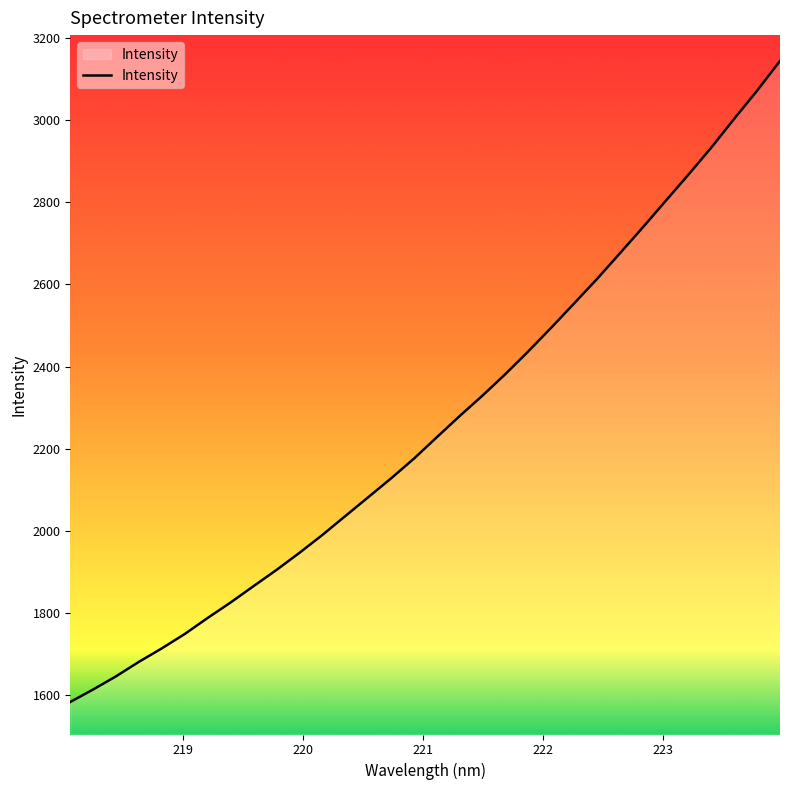

What is the difference between the maximum and minimum values?

1560.1